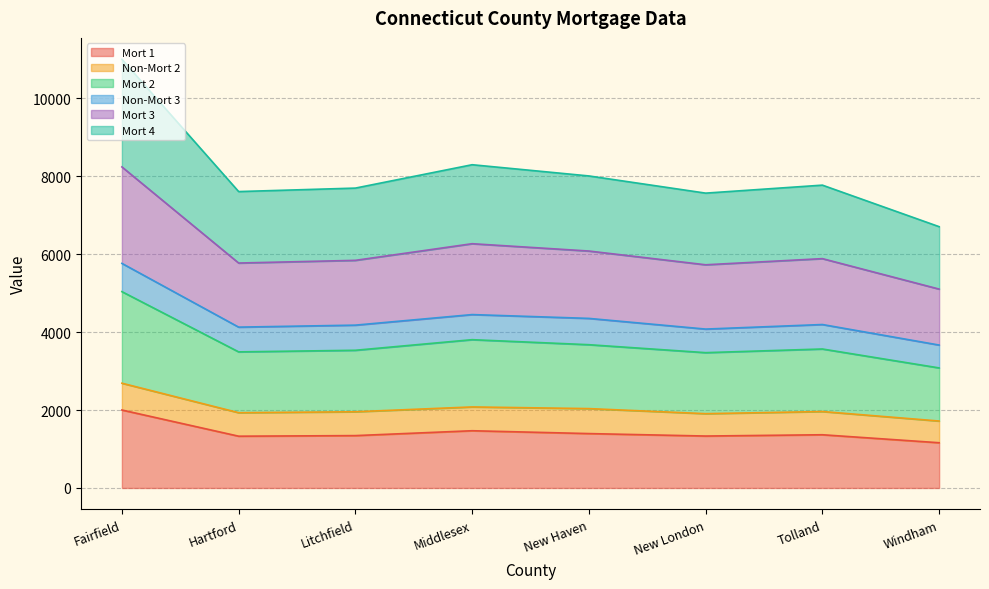

List the labels in order of Mort 1 value, largest first.

Fairfield, Middlesex, New Haven, Tolland, Litchfield, New London, Hartford, Windham